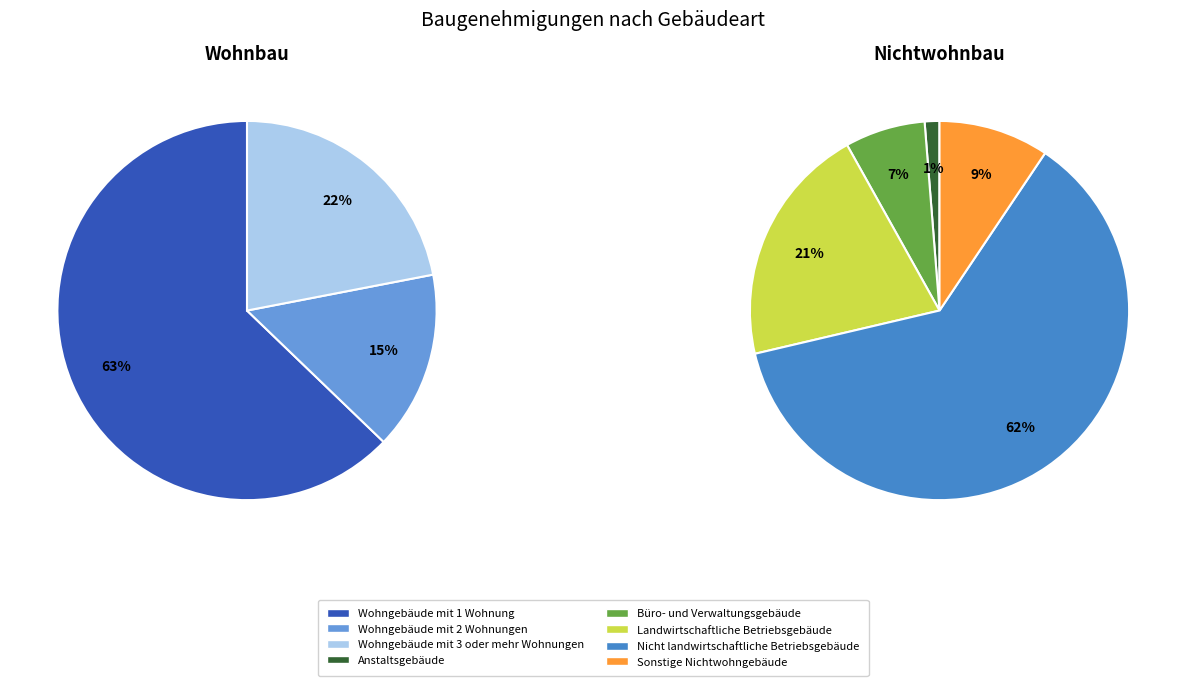

How much of the chart is everything except Anstaltsgebäude?

99.6%